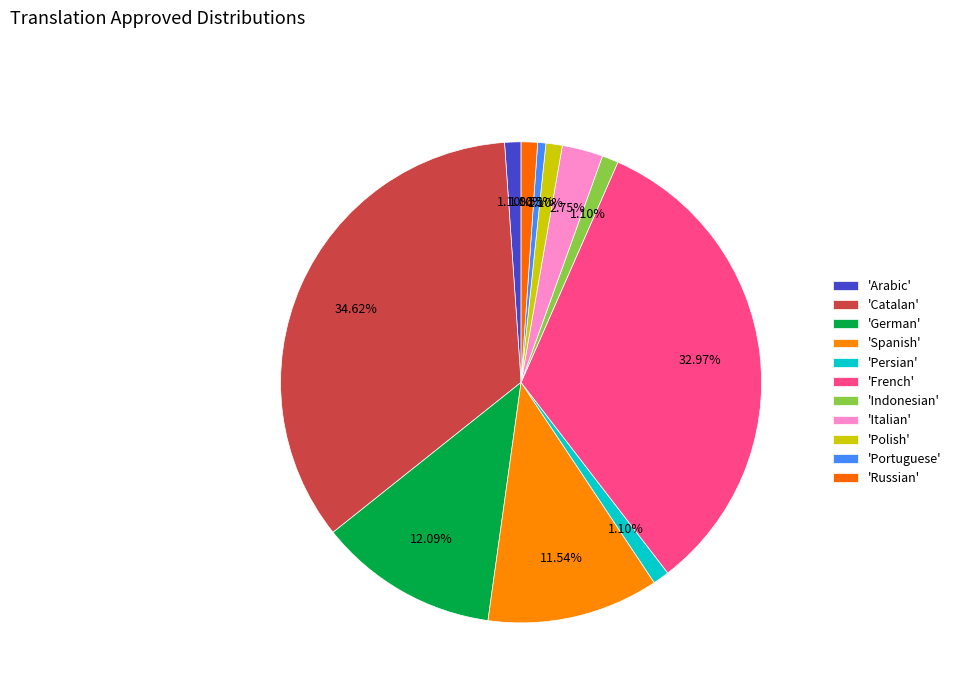

Count the number of slices in the pie.

11